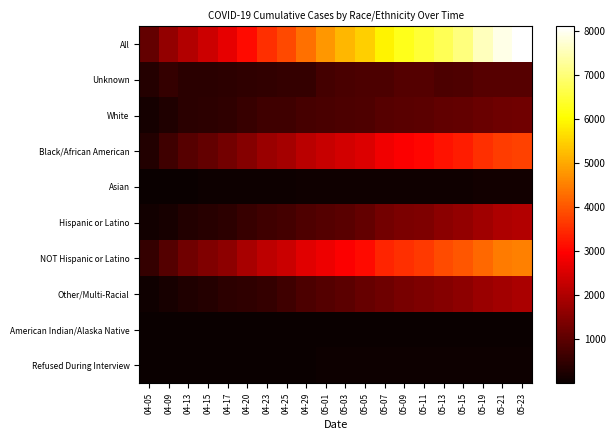

Rank the series by their maximum value, from lowest to highest.

American Indian/Alaska Native, Refused During Interview, Asian, Unknown, White, Other/Multi-Racial, Hispanic or Latino, Black/African American, NOT Hispanic or Latino, All